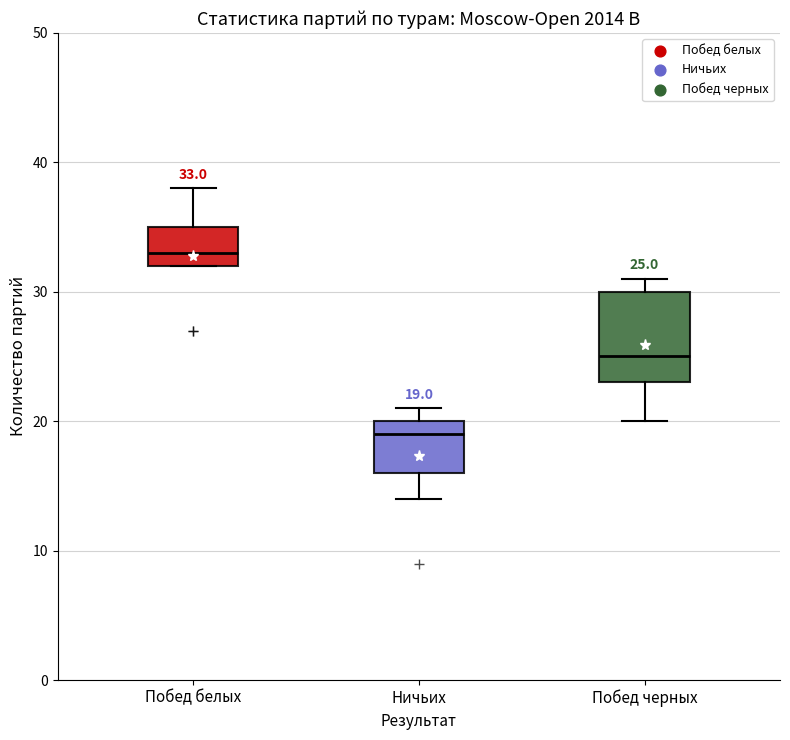

Comparing the boxes themselves (not the whiskers), which one is the tallest?

Побед черных